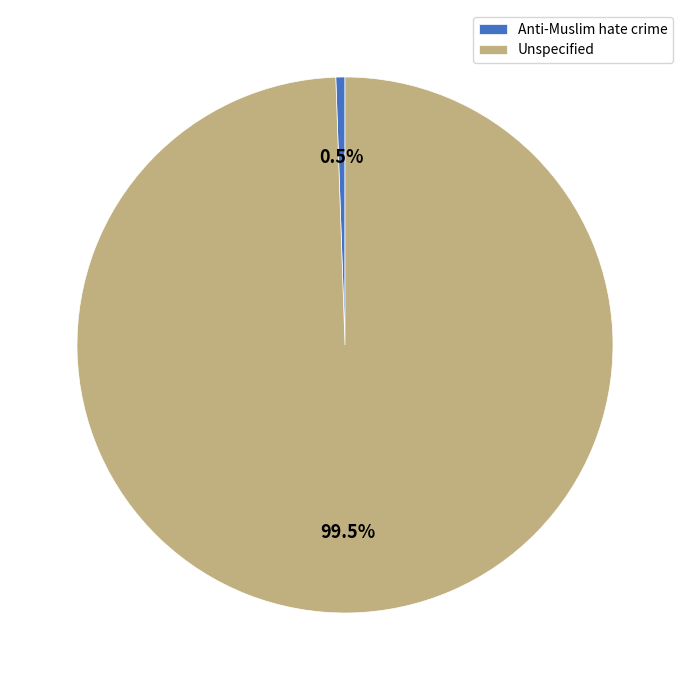

Which has a higher value, Unspecified or Anti-Muslim hate crime?

Unspecified